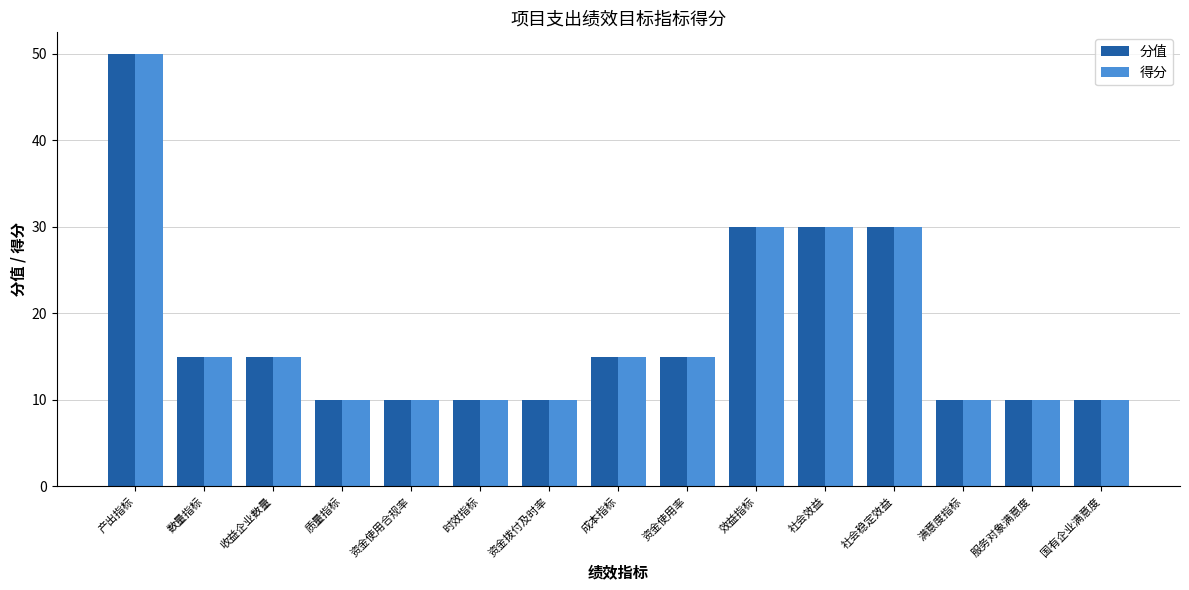

What is the difference between the maximum and minimum values in the 得分 series?

40